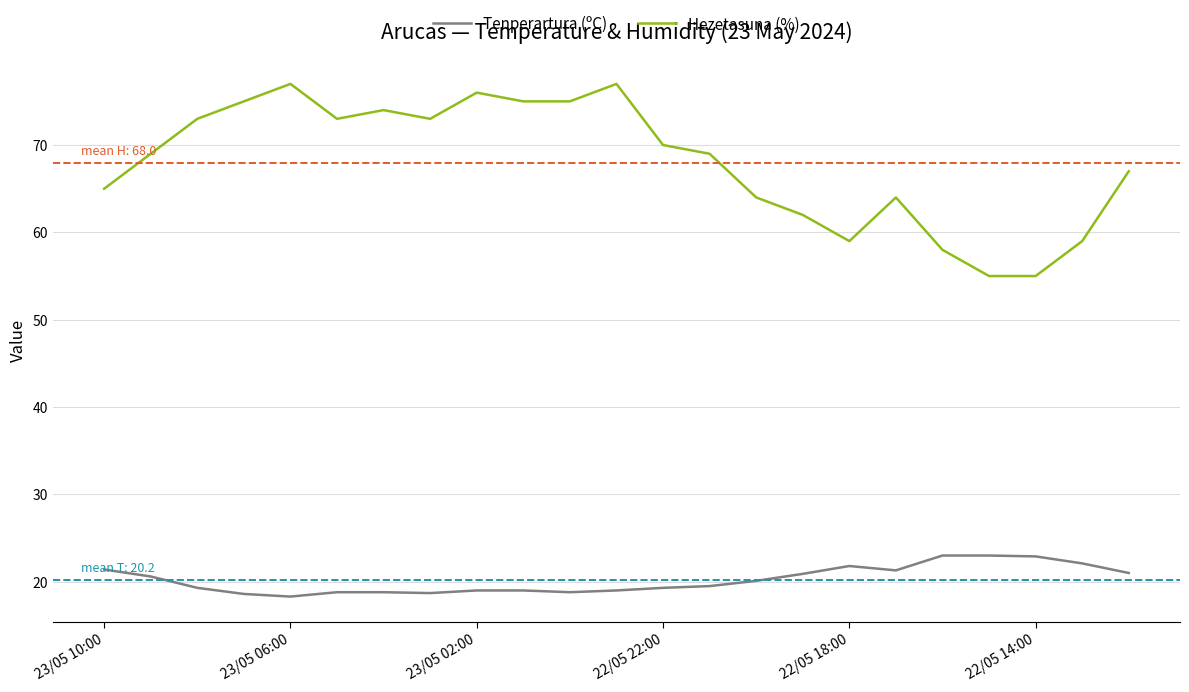

How many lines are shown in the chart?

2